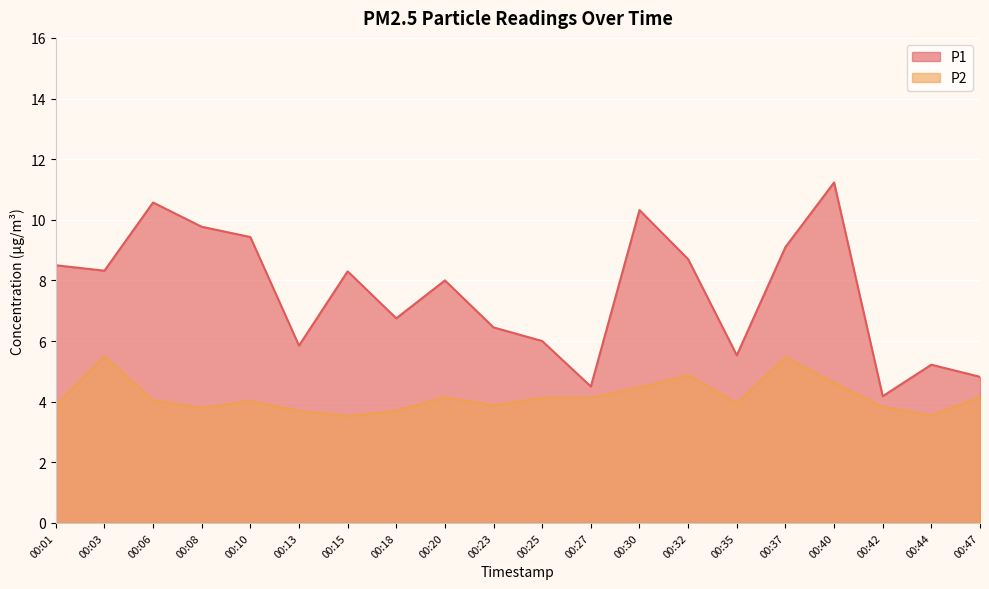

True or false: P2 has a value of 3.9 at 00:23.

True